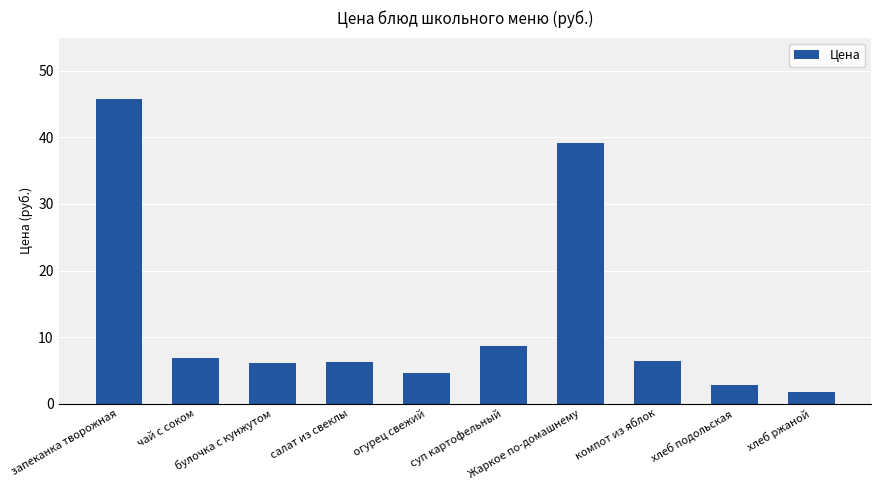

What is the minimum value shown in the chart?

1.7